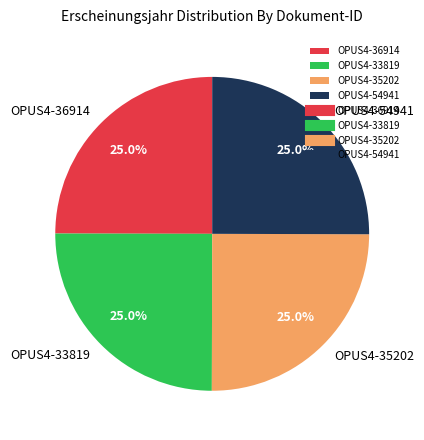

True or false: OPUS4-35202 accounts for 19% of the total.

False